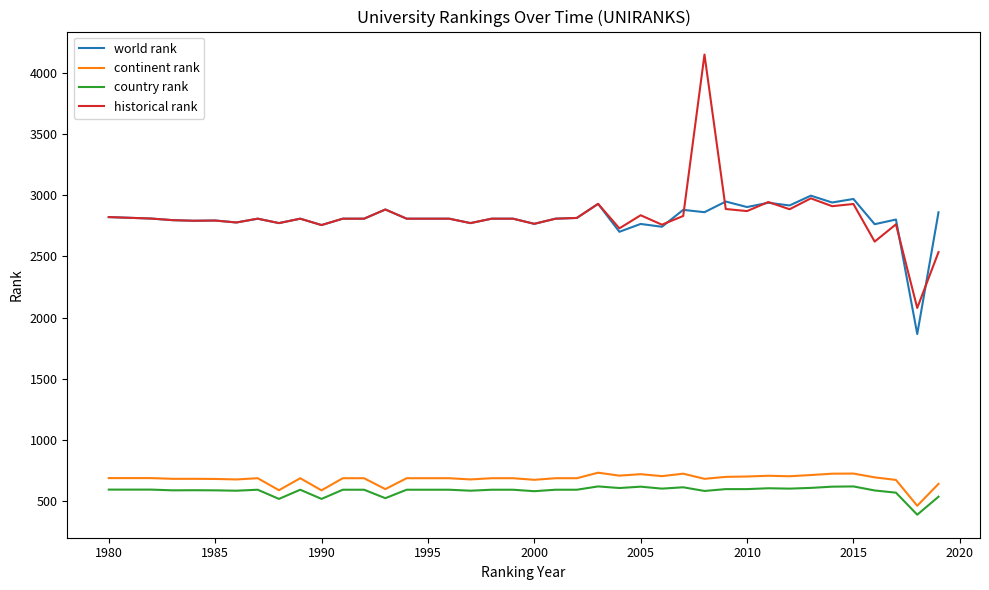

True or false: historical rank and continent rank intersect in this chart.

False